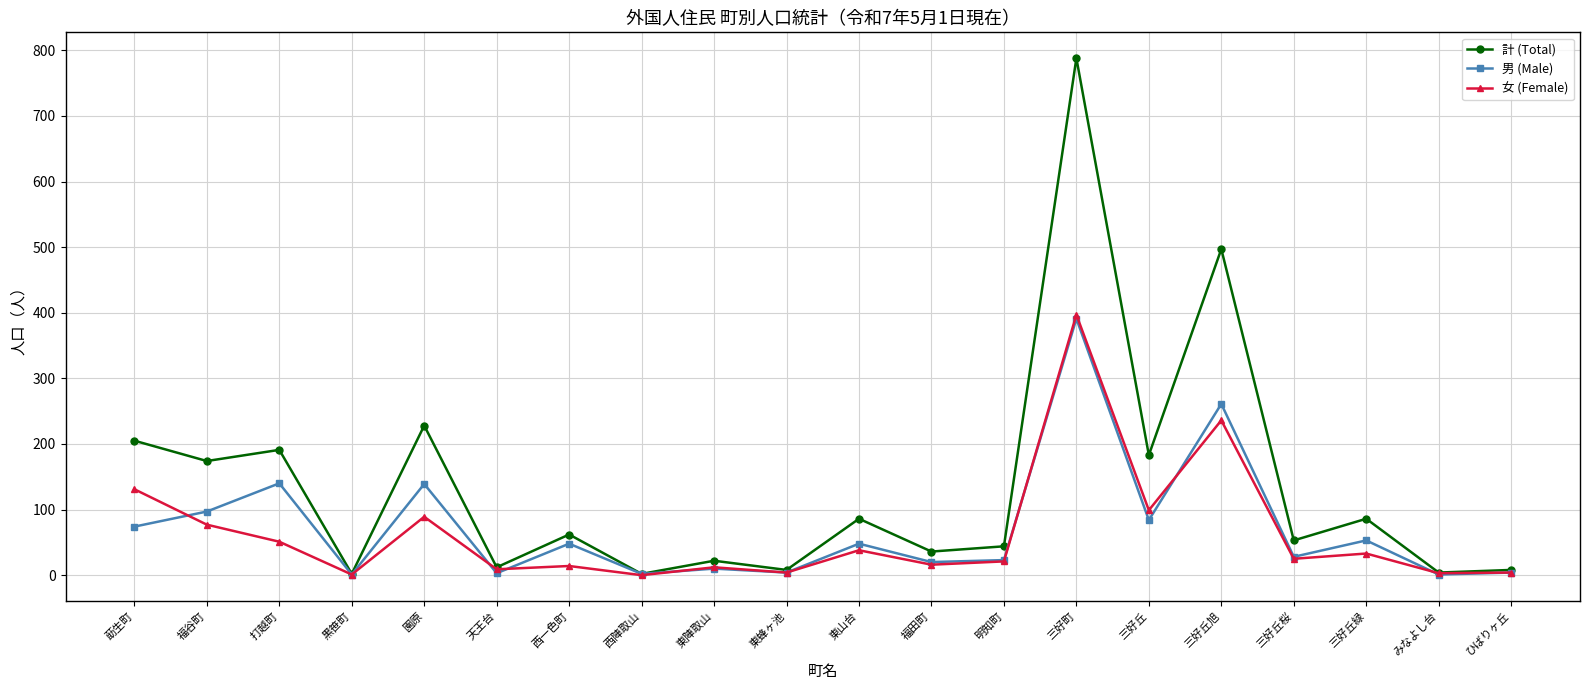

At how many categories does at least one series exceed 277?

2